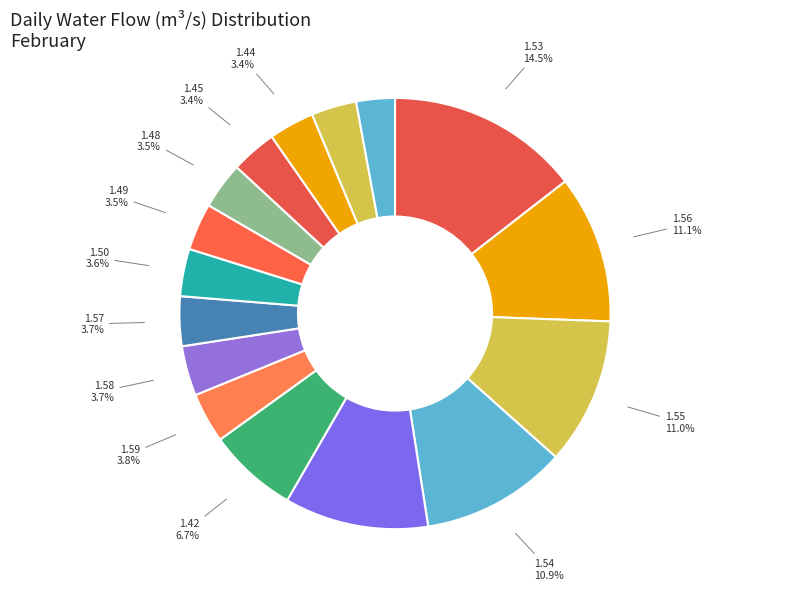

What portion of the pie excludes 1.45?

96.6%